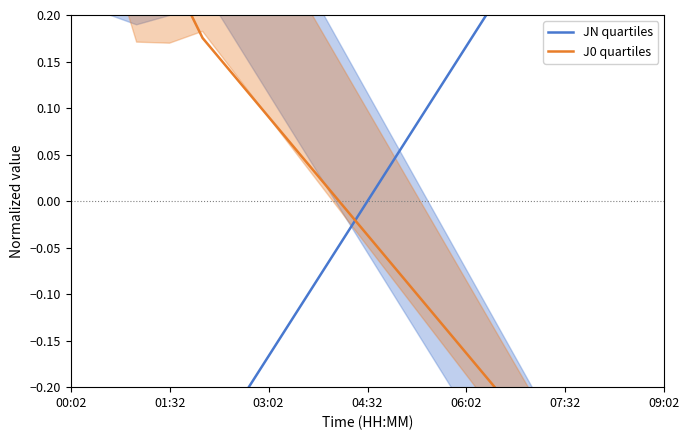

What is the difference between the maximum and minimum values in the J0 quartiles series?

1.0